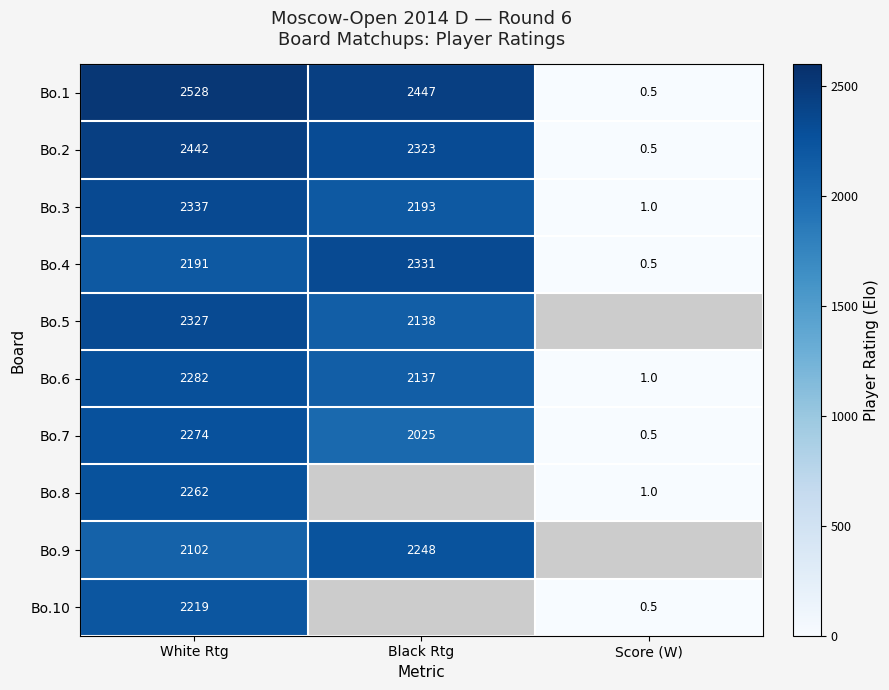

Is the value of Bo.10 at White Rtg greater than the value of Bo.7 at Black Rtg?

Yes